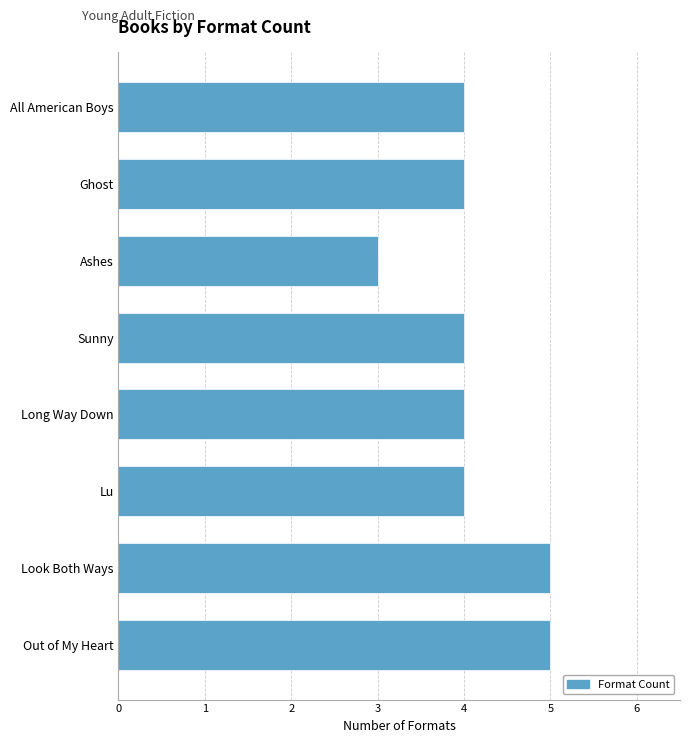

Does the chart contain any negative values?

No